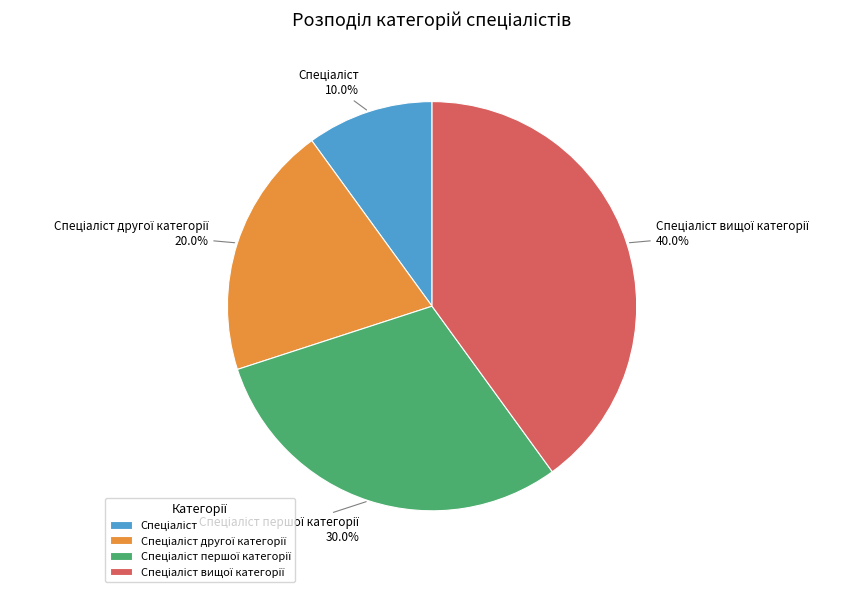

Is there a majority slice in this chart?

No